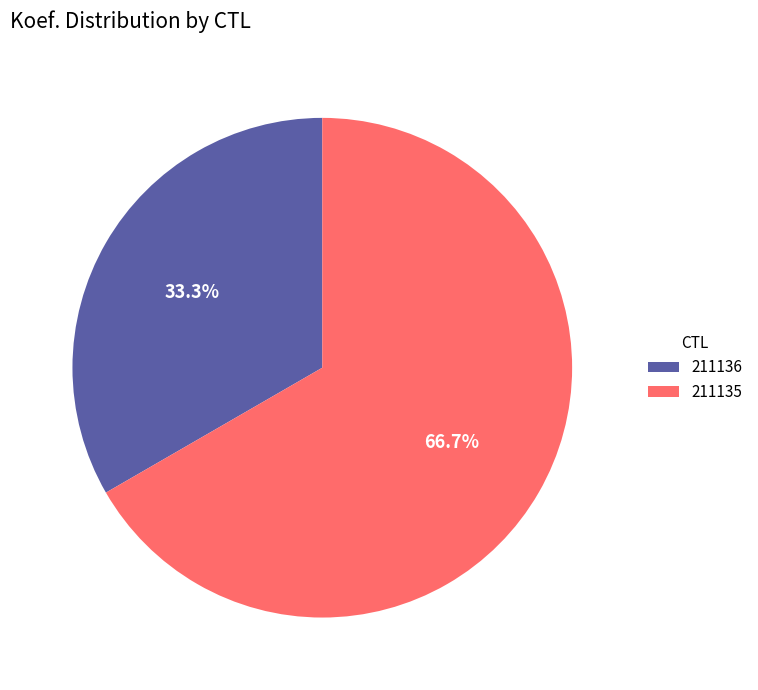

True or false: 211135 accounts for 55% of the total.

False